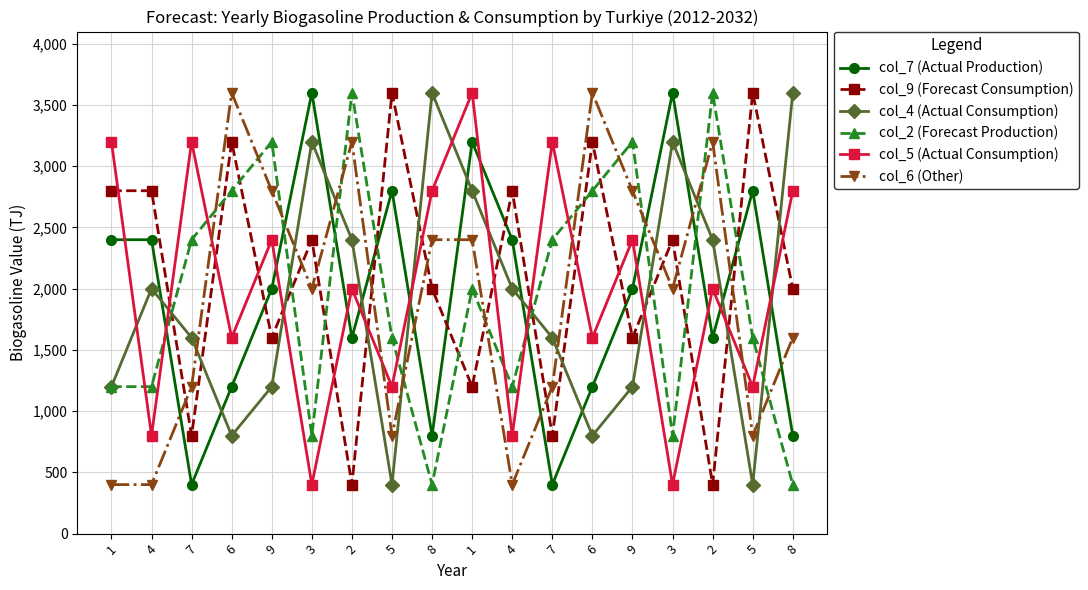

At how many categories does at least one series exceed 3081?

16